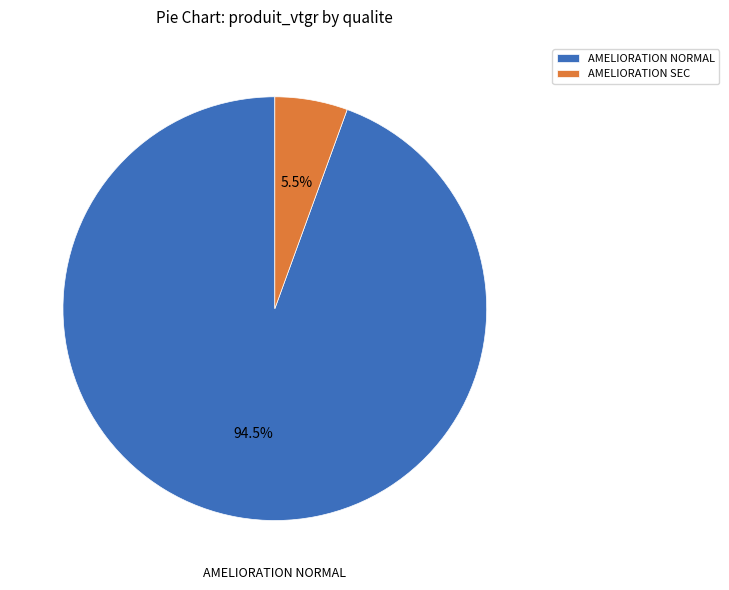

Count the number of slices in the pie.

2